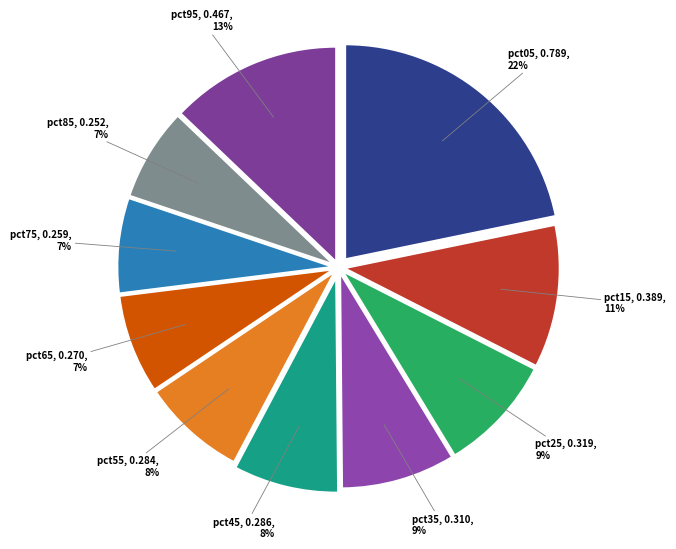

Is the sum of pct45 and pct15 greater than half?

No